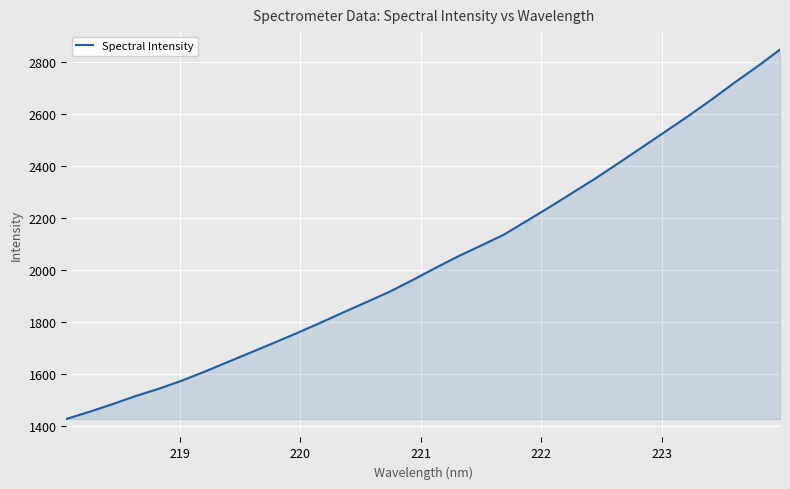

How many values are below 2007?

16